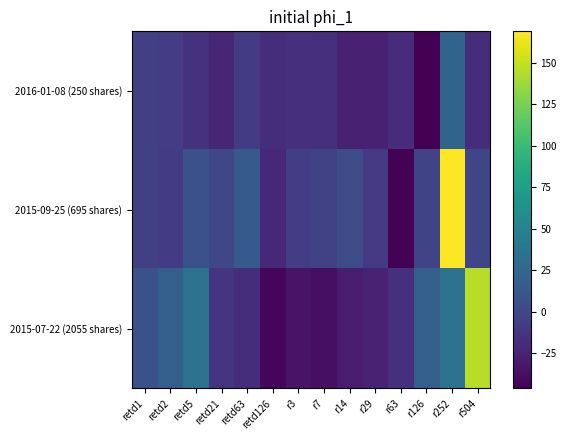

Which category has the highest value across all series?

r252